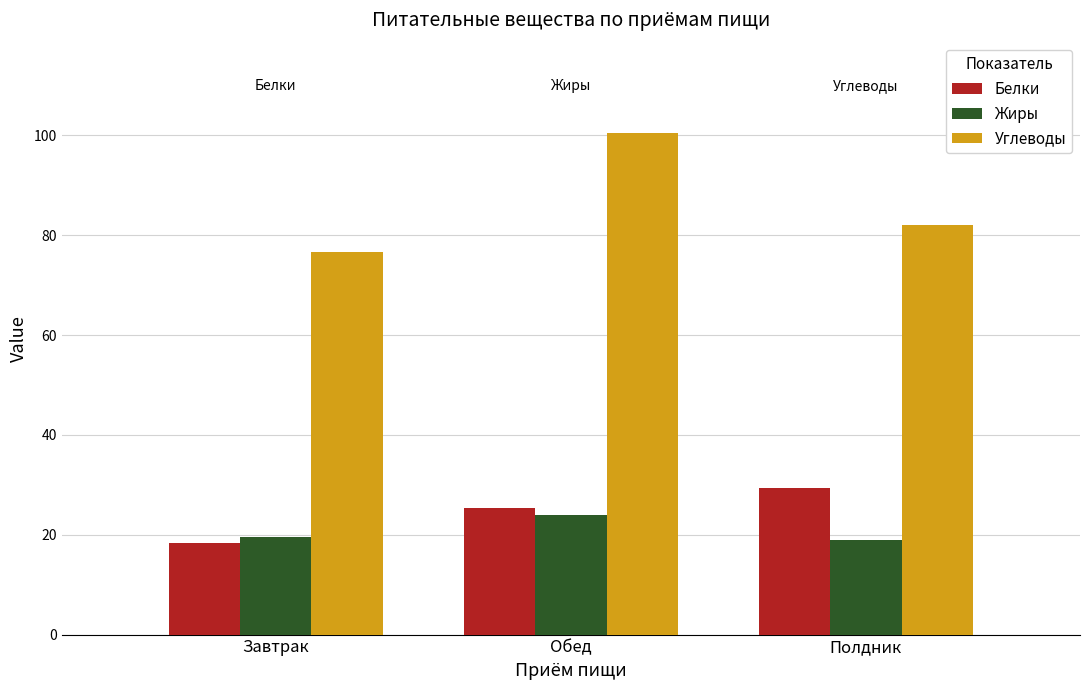

What is the sum of all Белки values?

73.0